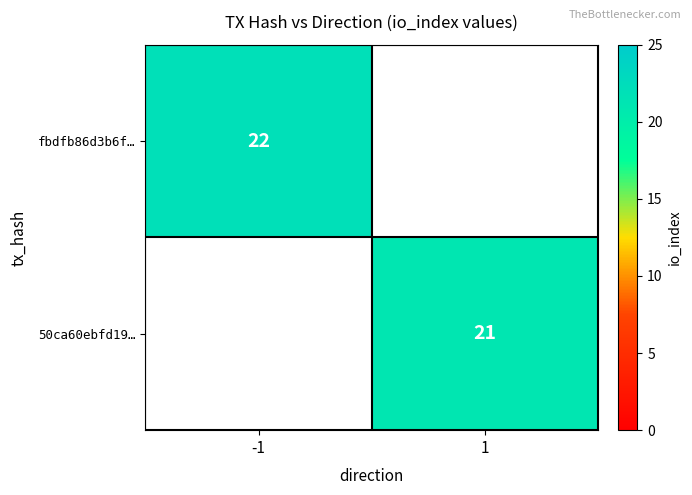

Is it true that 50ca60ebfd19… equals 21 at 1?

True